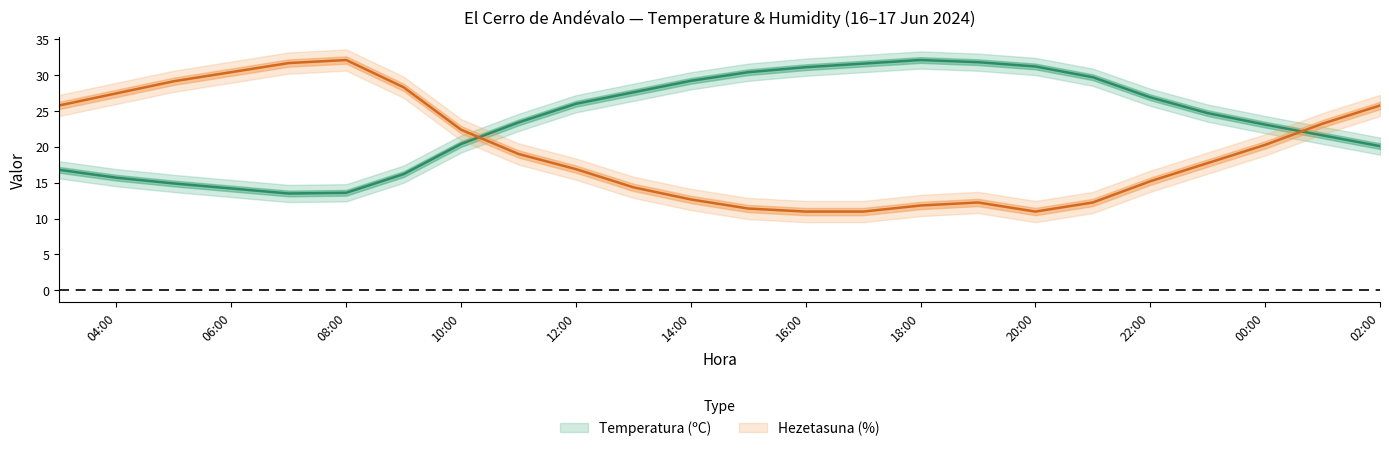

Read the Temperatura (ºC) value at 16/06/2024 23:00.

24.7